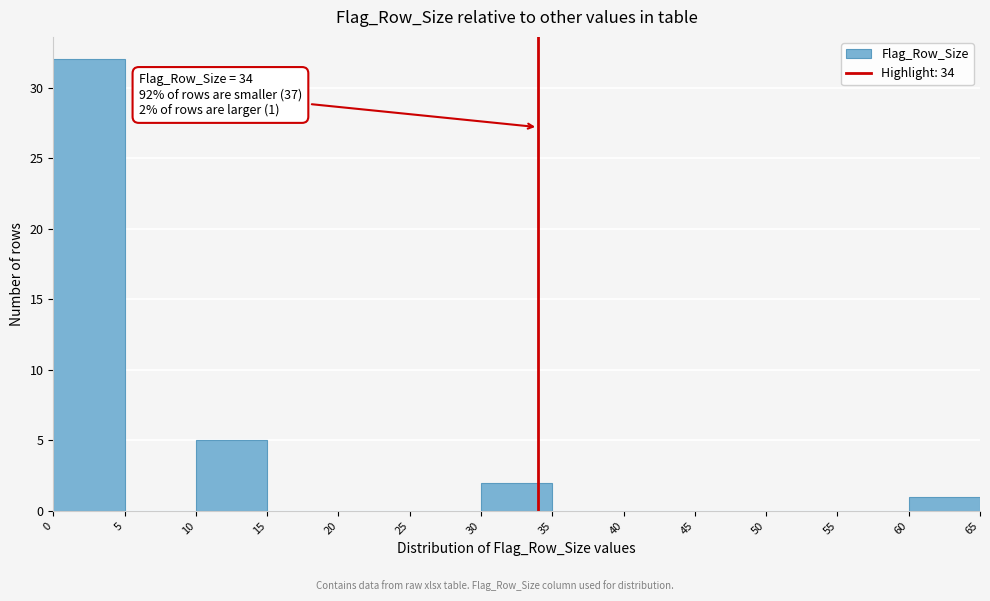

Over which range of the x-axis is the bar tallest?

0 to 5